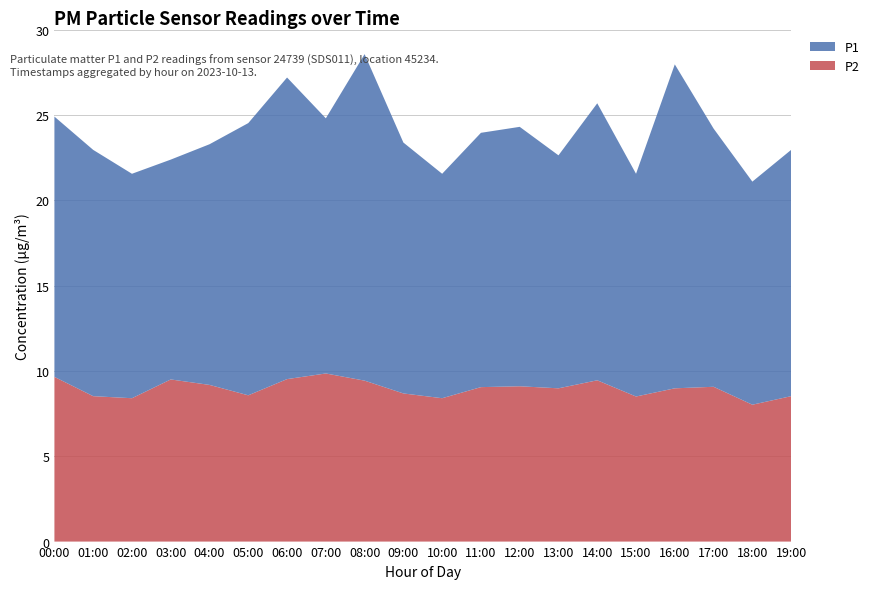

Reading left to right, extract all data points from this chart.

P1: 15.2	14.4	13.2	12.9	14.1	15.9	17.7	14.9	19.1	14.7	13.2	14.9	15.2	13.7	16.2	13.1	19.0	15.1	13.1	14.4
P2: 9.7	8.5	8.4	9.5	9.2	8.6	9.5	9.8	9.4	8.7	8.4	9.1	9.1	9.0	9.4	8.5	9.0	9.1	8.0	8.5